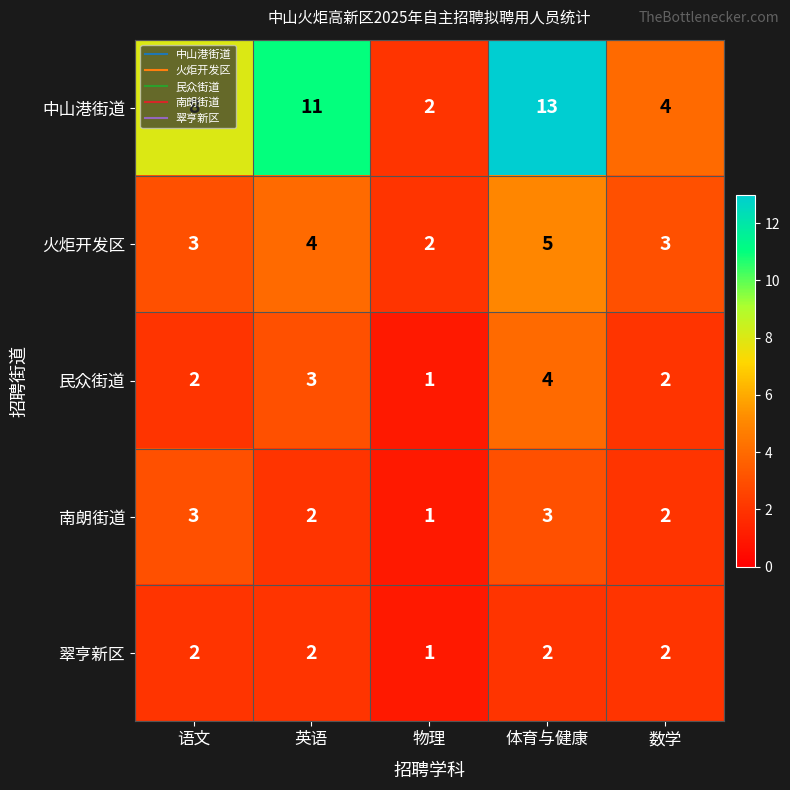

Which series has the largest total across all categories?

中山港街道